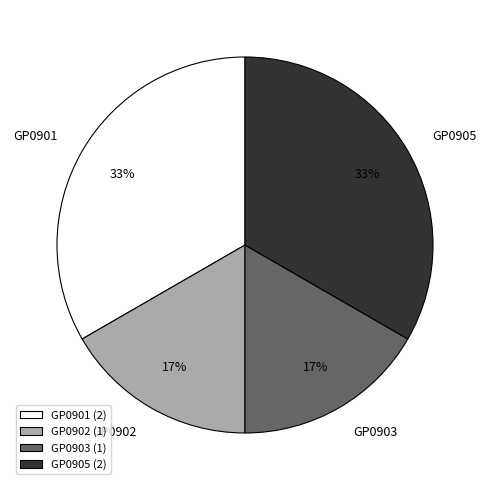

To the nearest percent, what portion does GP0901 represent?

33%